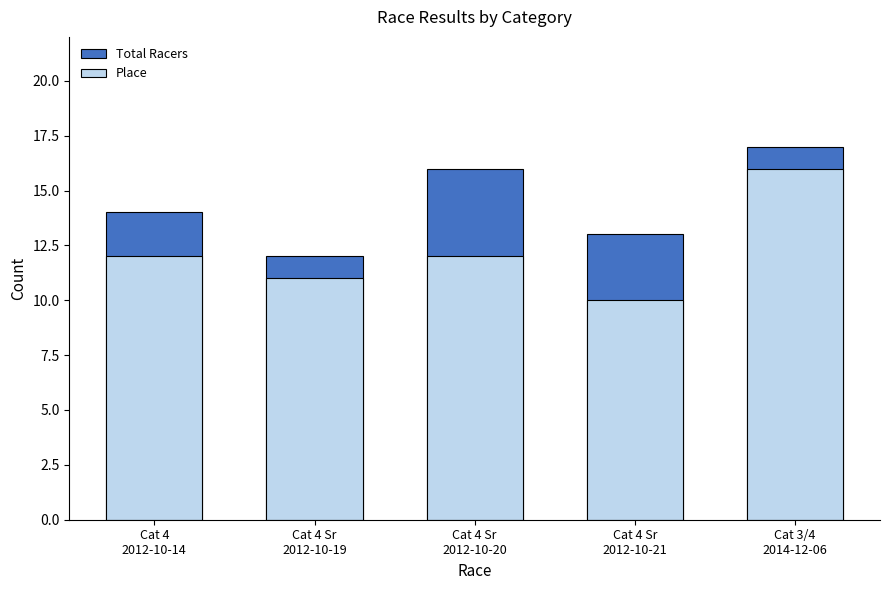

At how many categories does at least one series exceed 12?

4